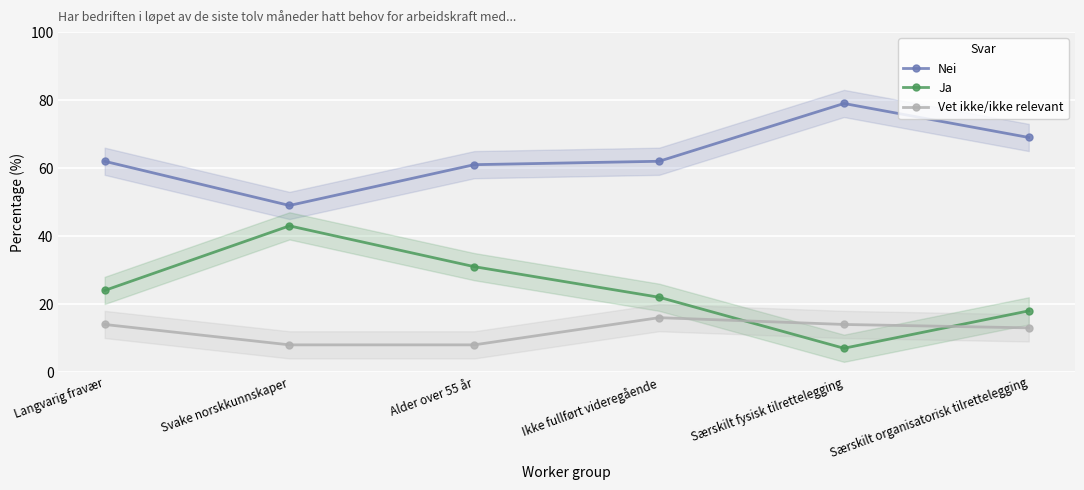

How many data points does each series have?

6